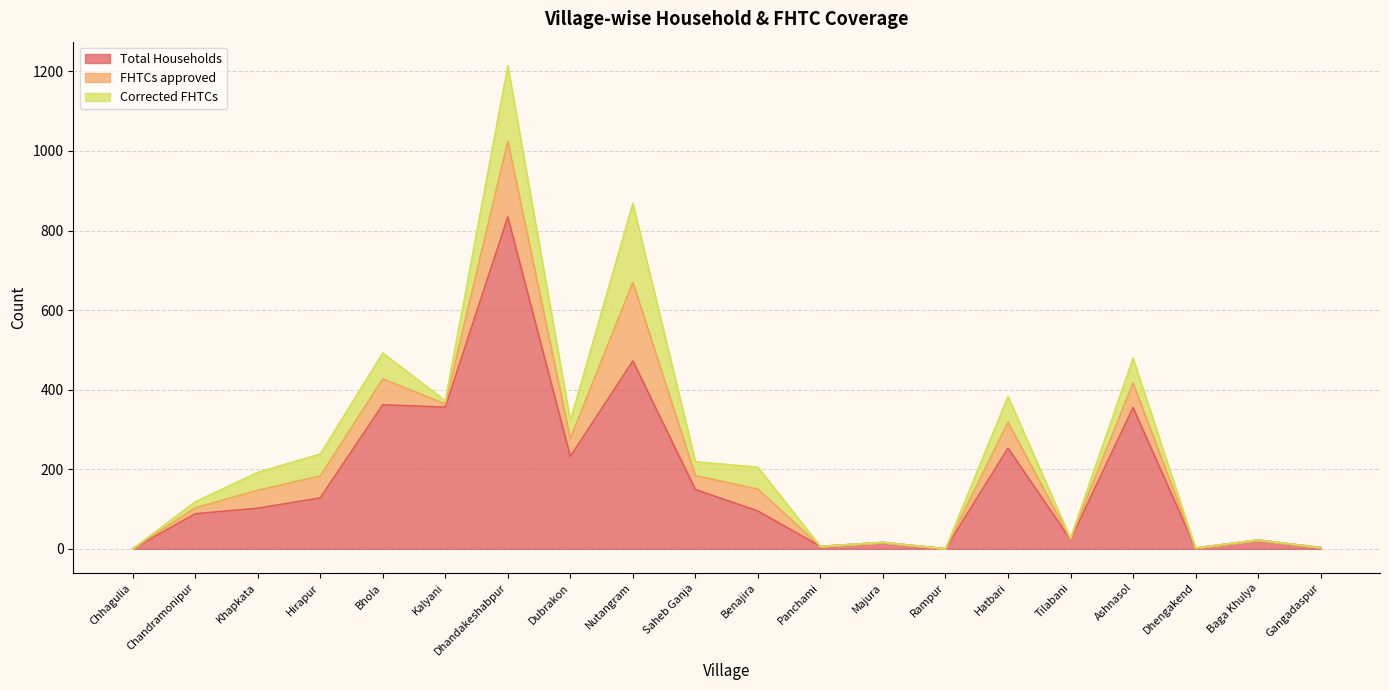

Which series changed the most between Bhola and Nutangram?

FHTCs approved